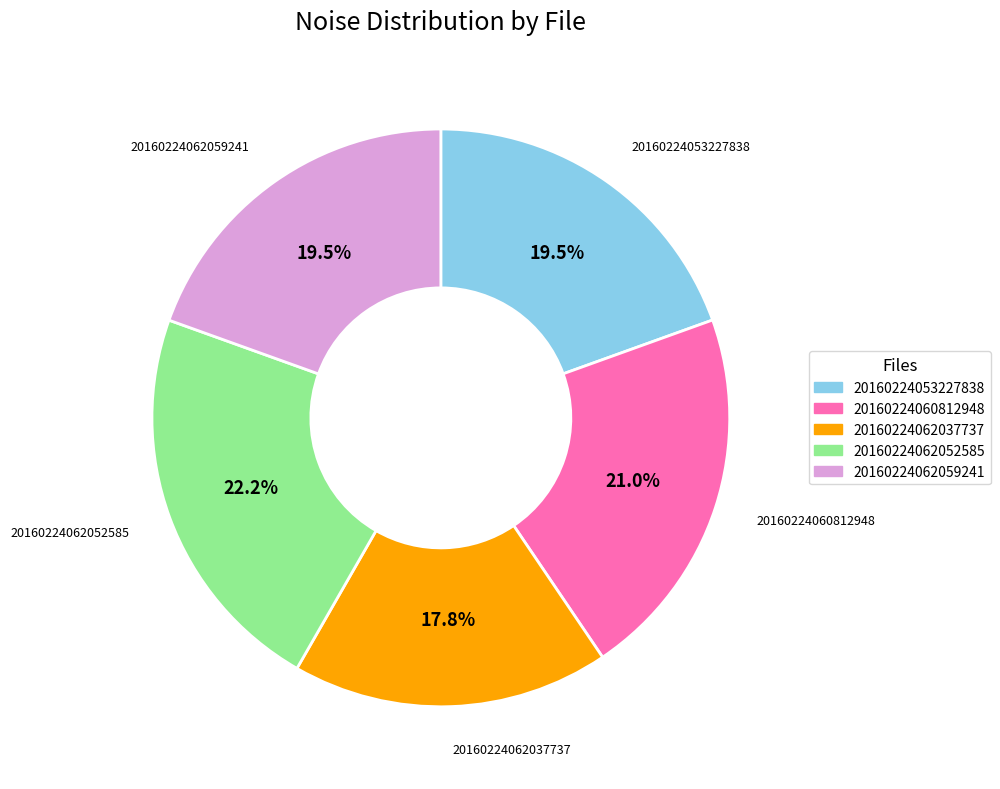

Is there any slice that represents more than half of the pie?

No